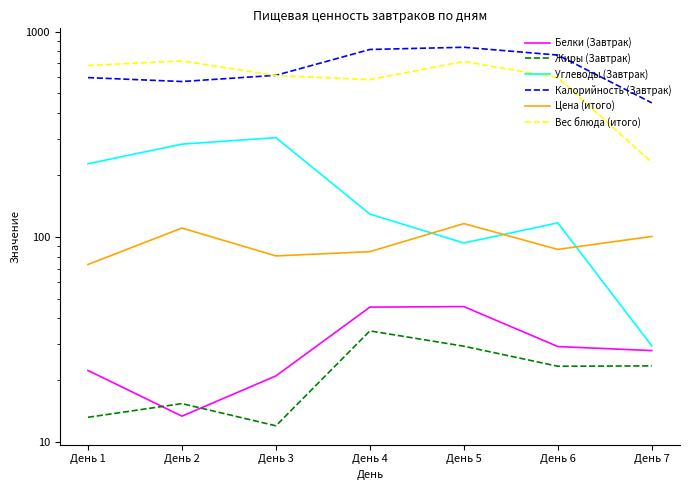

What is the value of the Углеводы (Завтрак) point at the 2nd from the left?

282.8